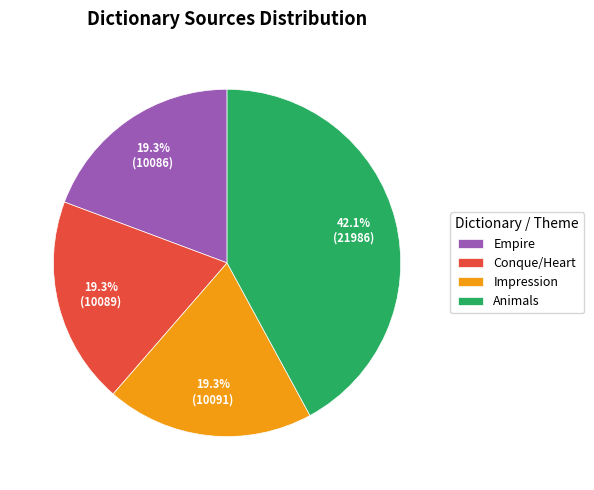

What percentage is NOT represented by Conque/Heart?

80.7%